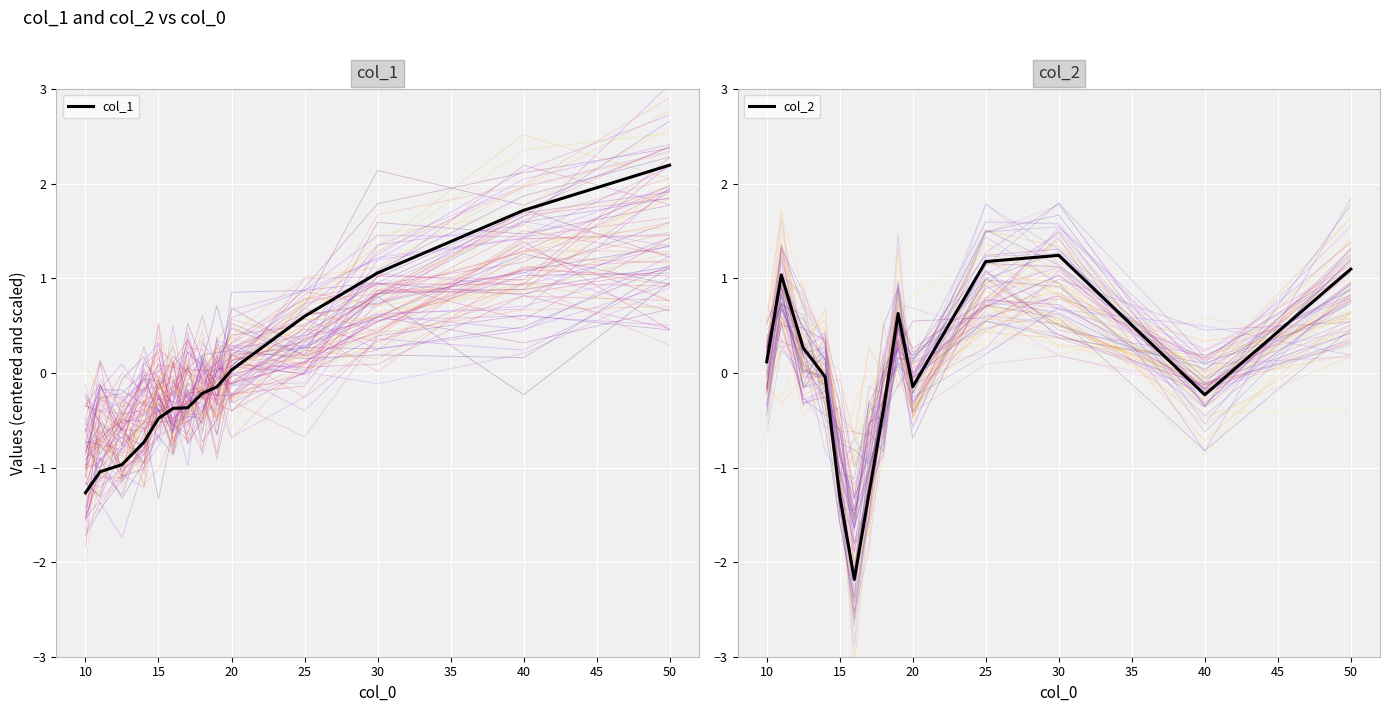

The value of col_1 at 50 is 2.2. True or false?

True